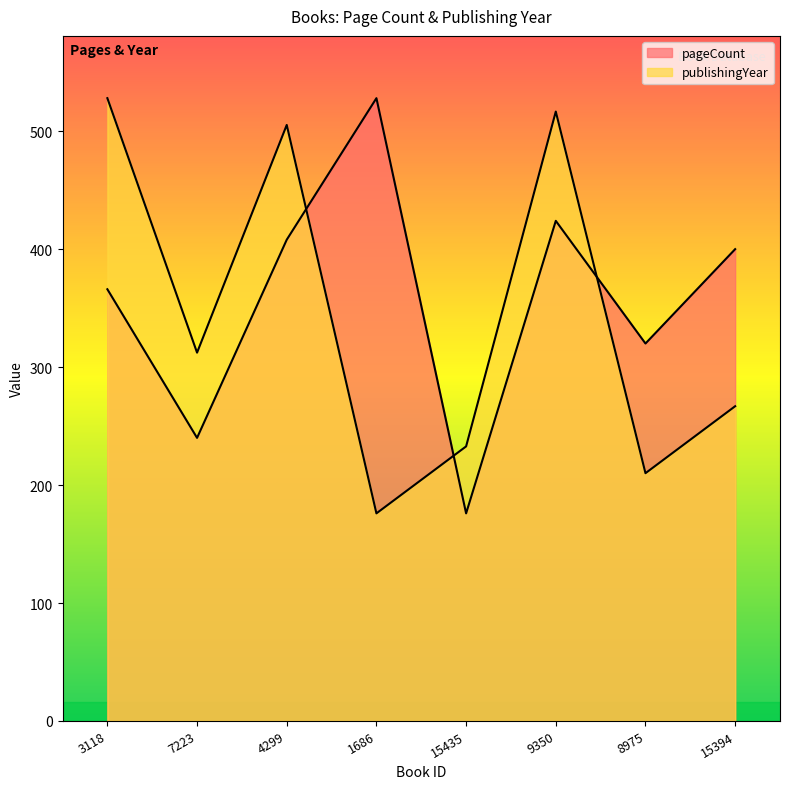

Reading right to left, transcribe all the data shown in this chart.

pageCount: 15394=400.0	8975=320.0	9350=424.0	15435=176.0	1686=528.0	4299=408.0	7223=240.0	3118=366.0
publishingYear: 15394=266.8	8975=210.1	9350=516.6	15435=232.8	1686=176.0	4299=505.3	7223=312.3	3118=528.0